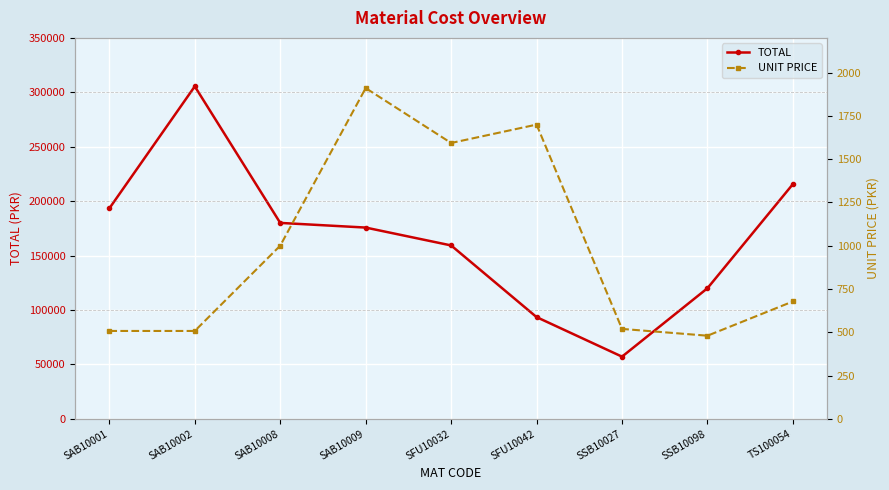

Which series has the largest range (max minus min)?

TOTAL